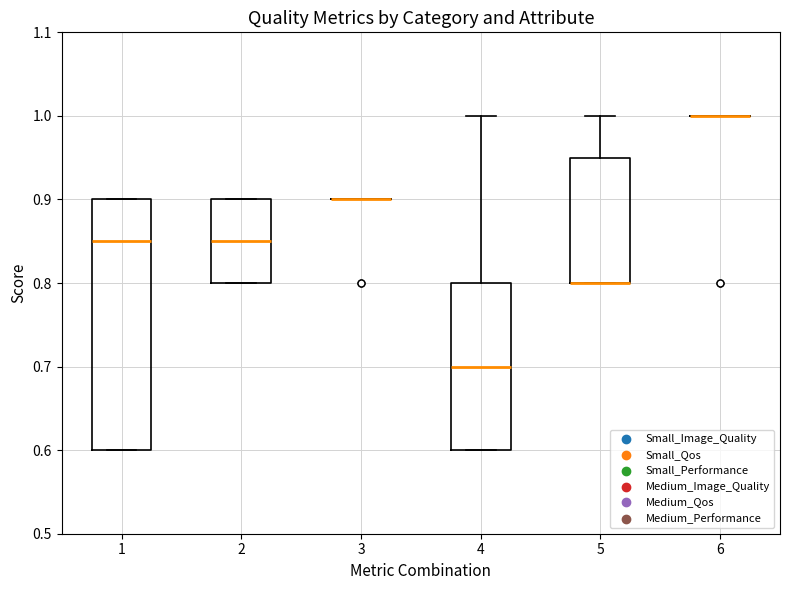

Comparing the boxes themselves (not the whiskers), which one is the tallest?

1